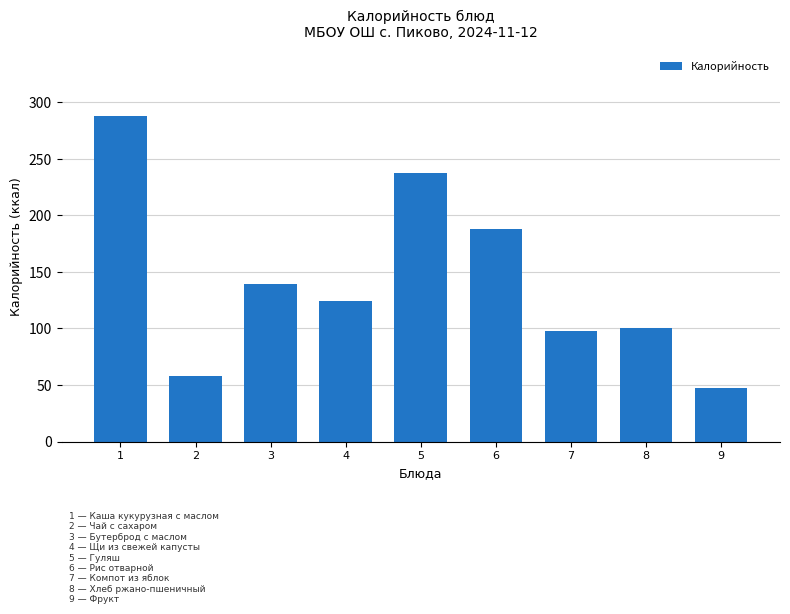

Reading right to left, extract all data points from this chart.

9=47.0	8=100.0	7=98.0	6=188.0	5=237.6	4=124.8	3=139.0	2=58.0	1=288.0